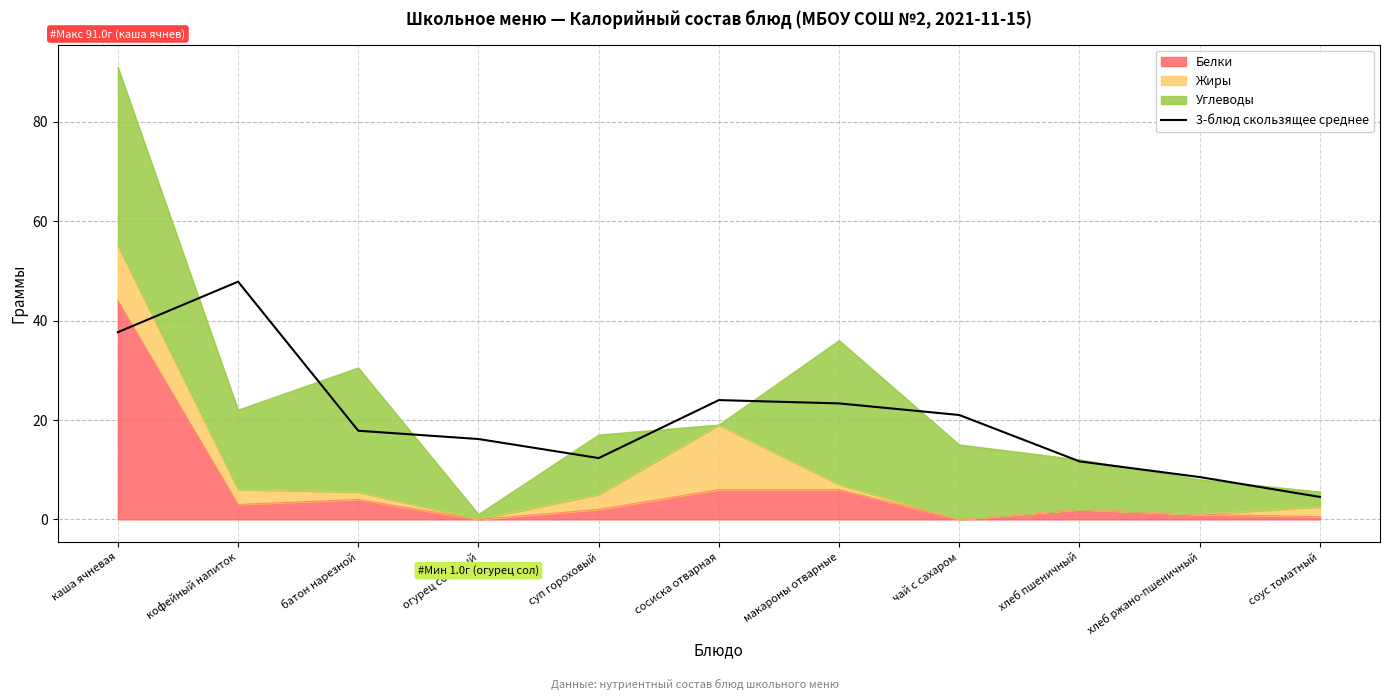

How many values are below 17?

5